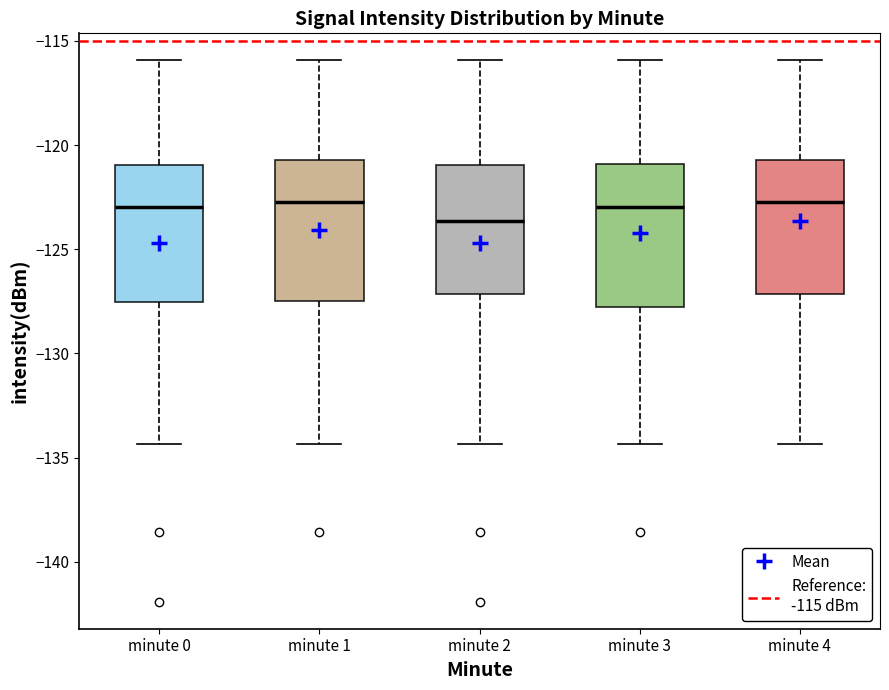

Reading left to right, read every box against the y-axis: the position of its median line, the range the box covers, and the ends of its whiskers. The values are not printed on the chart, so give them approximately, as read against the axis.

minute 0: median -123.0, box -127.5 to -121.0, whiskers -134.5 to -116.0
minute 1: median -122.5, box -127.5 to -120.5, whiskers -134.5 to -116.0
minute 2: median -123.5, box -127.0 to -121.0, whiskers -134.5 to -116.0
minute 3: median -123.0, box -128.0 to -121.0, whiskers -134.5 to -116.0
minute 4: median -122.5, box -127.0 to -120.5, whiskers -134.5 to -116.0